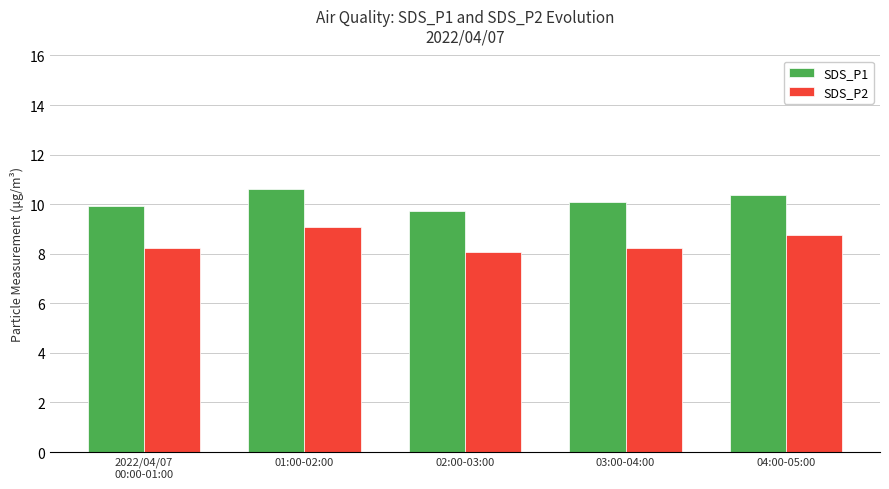

At how many categories does at least one series exceed 9?

5